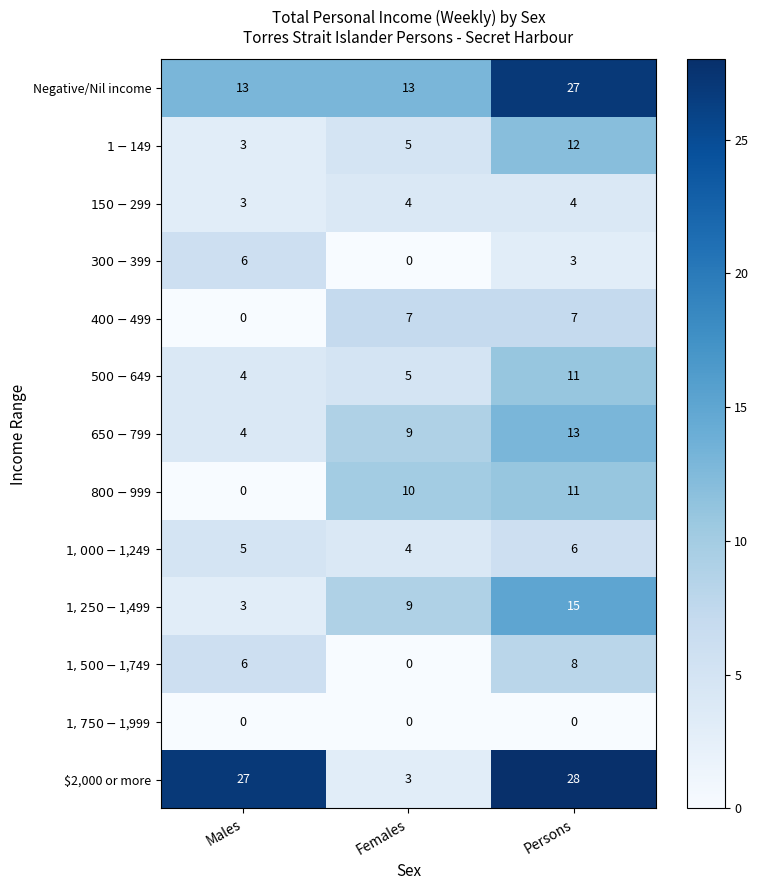

True or false: $2,000 or more has a value of 27 at Males.

True